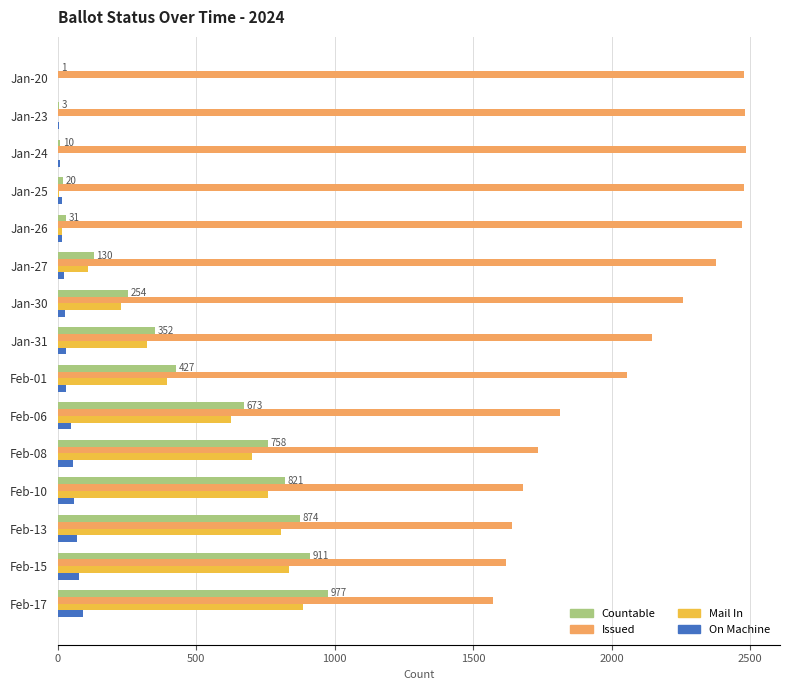

What is the maximum value shown in the chart?

2484